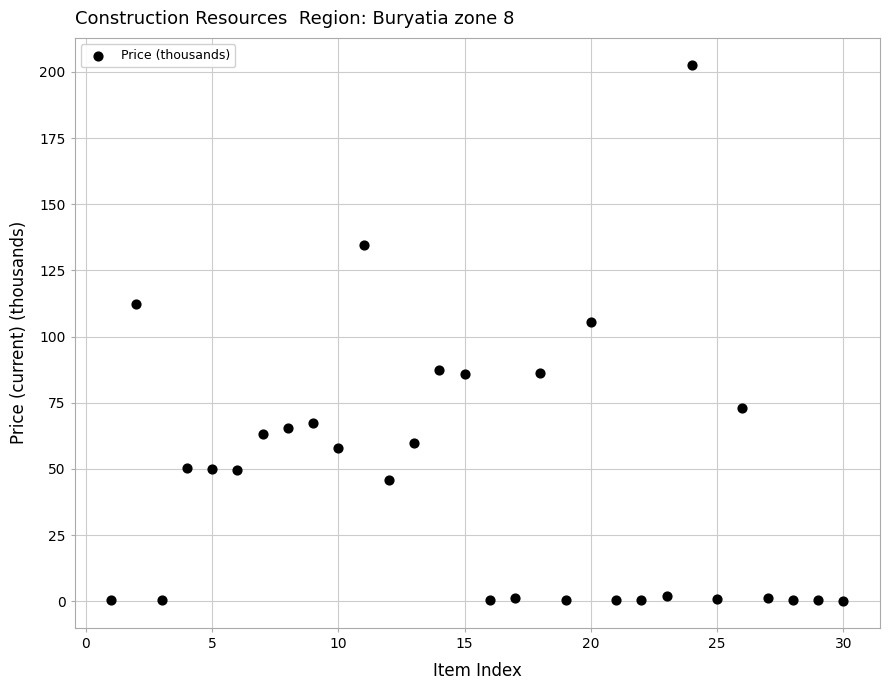

What Y value in the scatter plot is closest to 101?

105.5